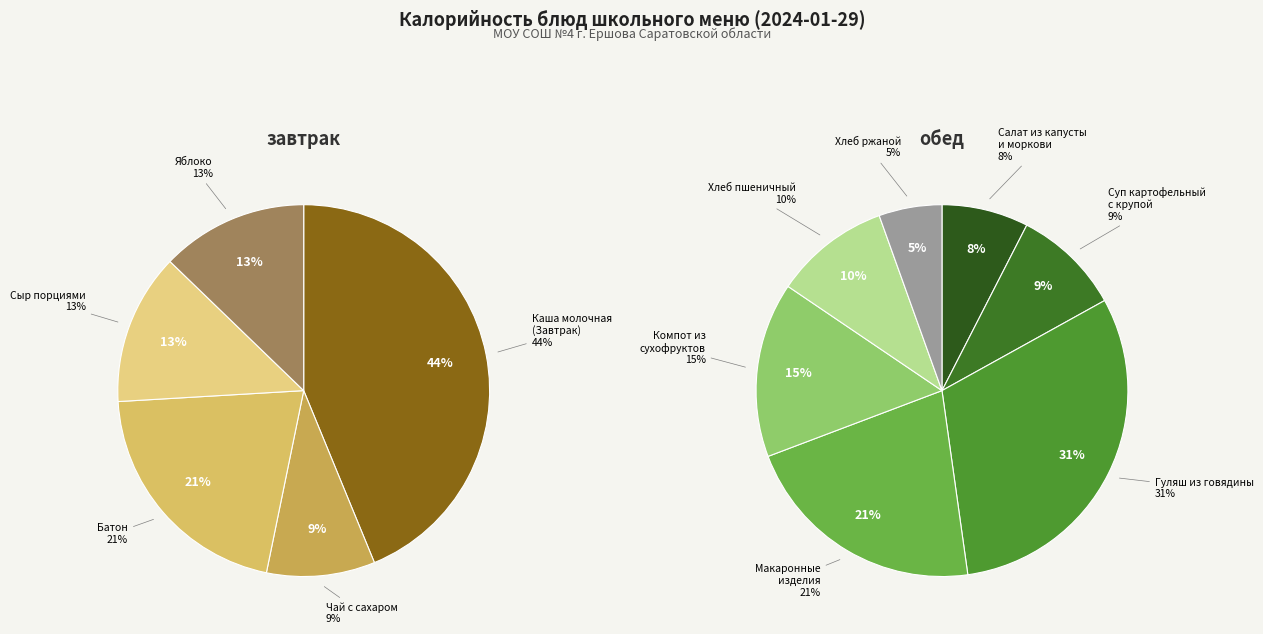

Count the number of slices in the pie.

12